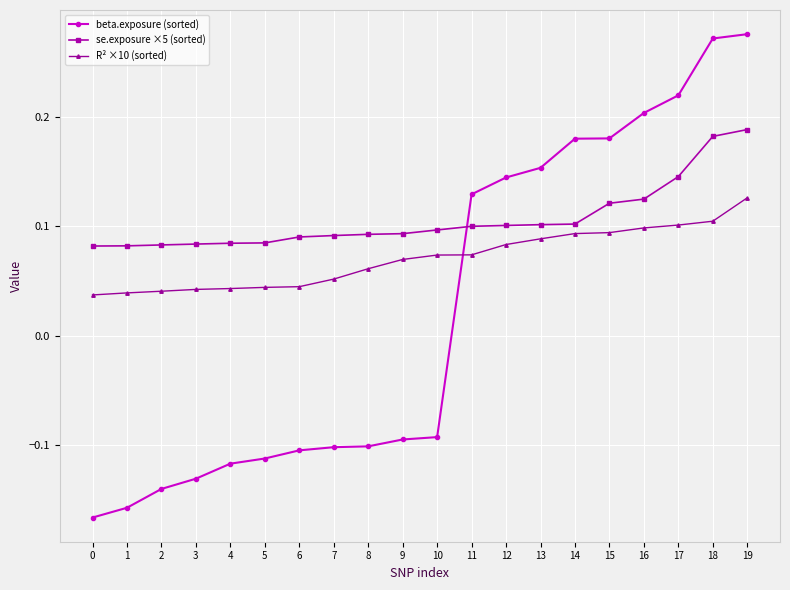

True or false: se.exposure ×5 (sorted) has a value of 0.0 at 9.

False